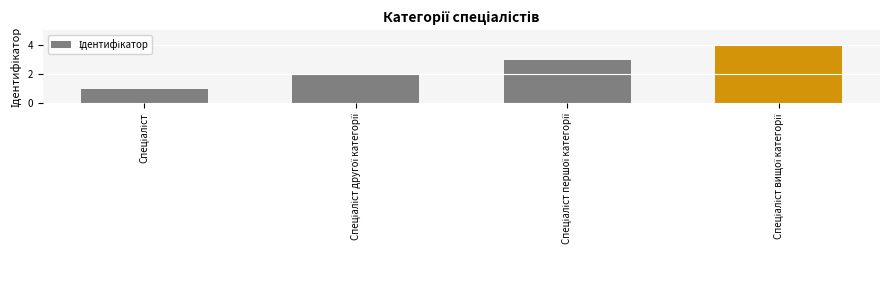

How many distinct data groups are displayed?

1